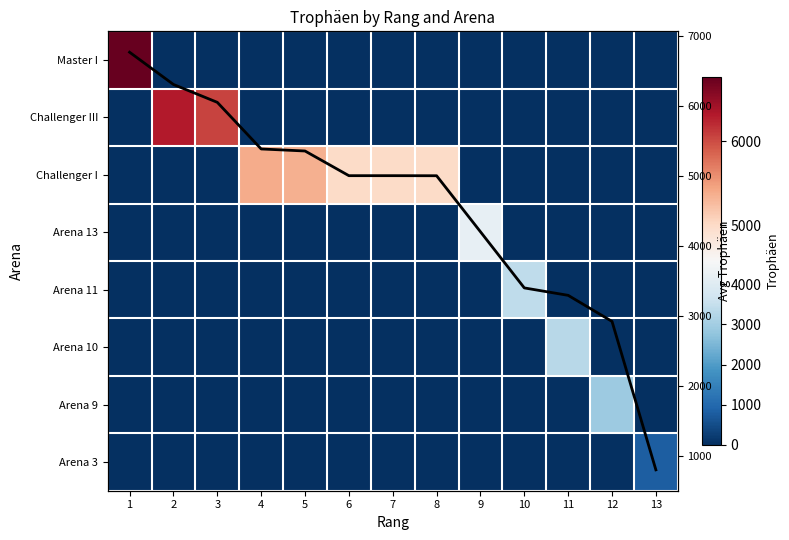

Which series has the largest total across all categories?

Avg Trophäen